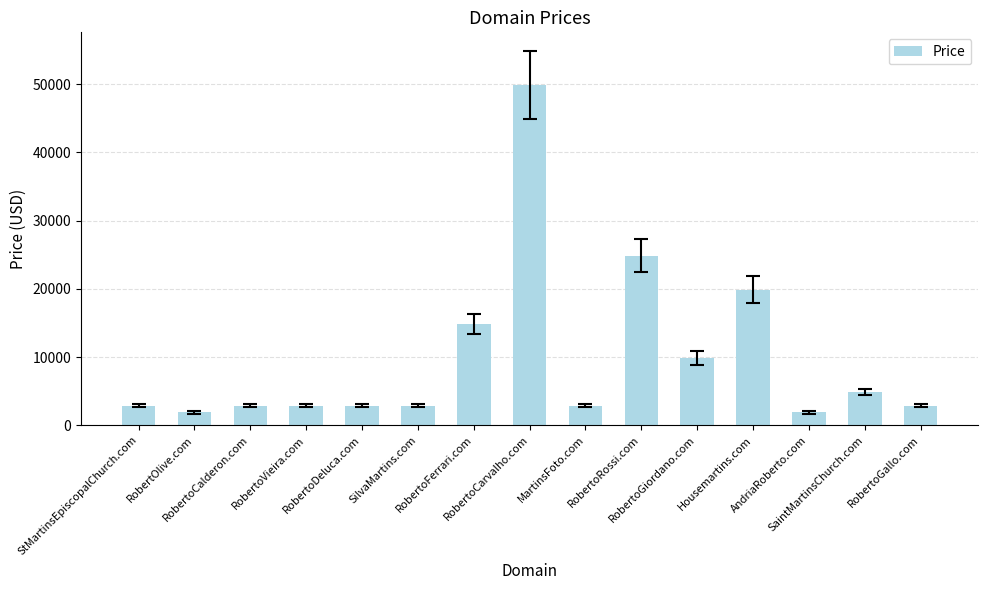

What is the sum of all values?

148320